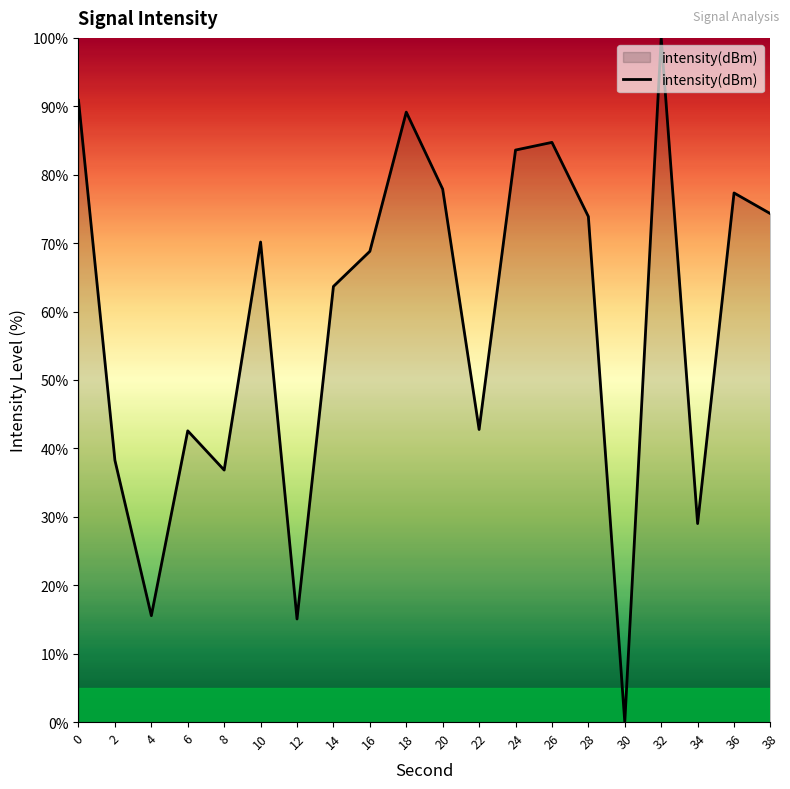

At which category does the chart reach its peak across all series?

32